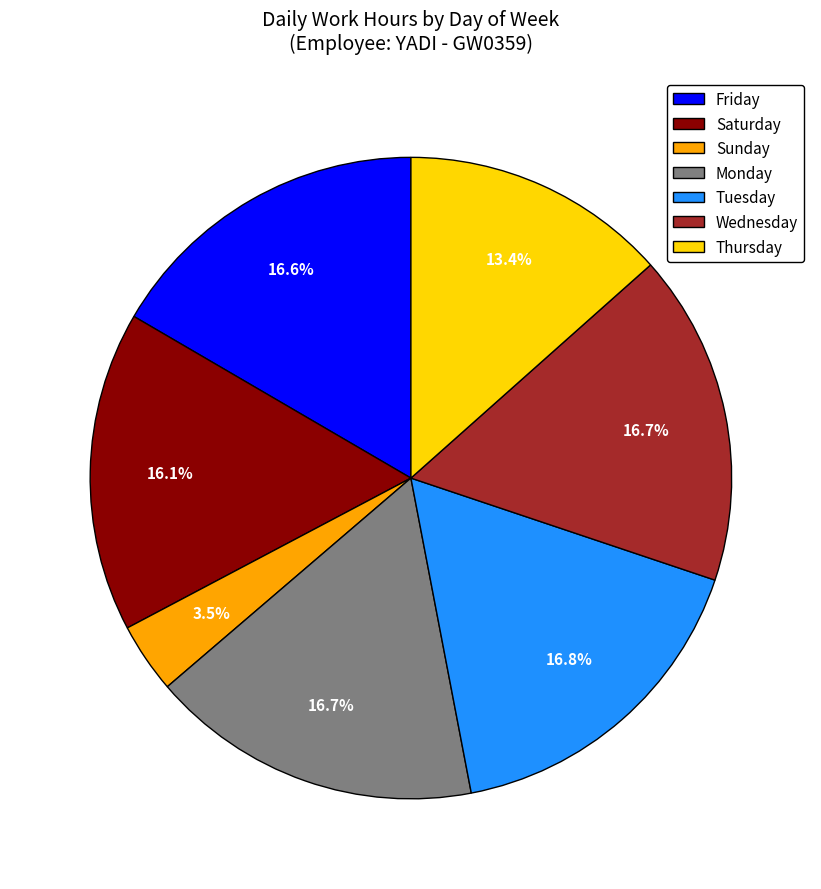

Is there a majority slice in this chart?

No